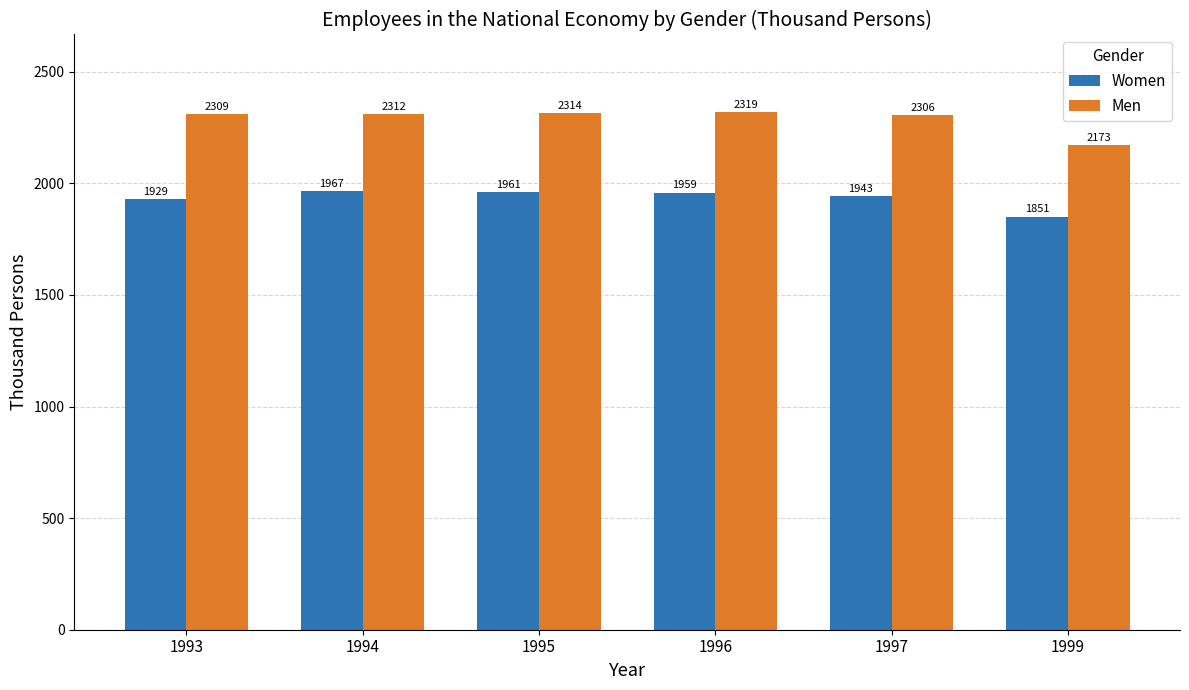

Is the value of Men at 1993 greater than the value of Women at 1995?

Yes